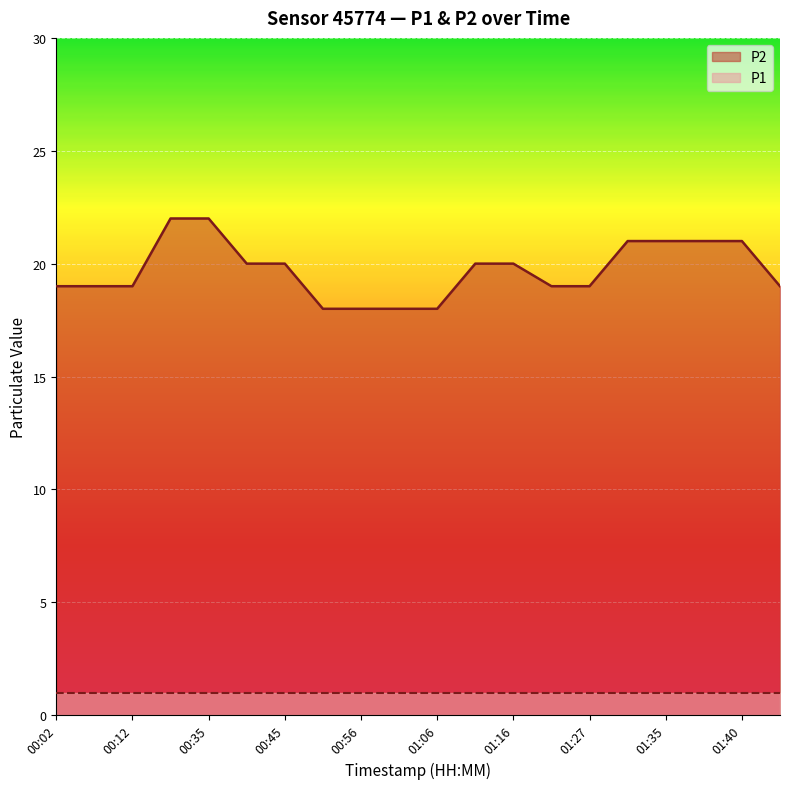

What is the approximate value at 00:30?

22